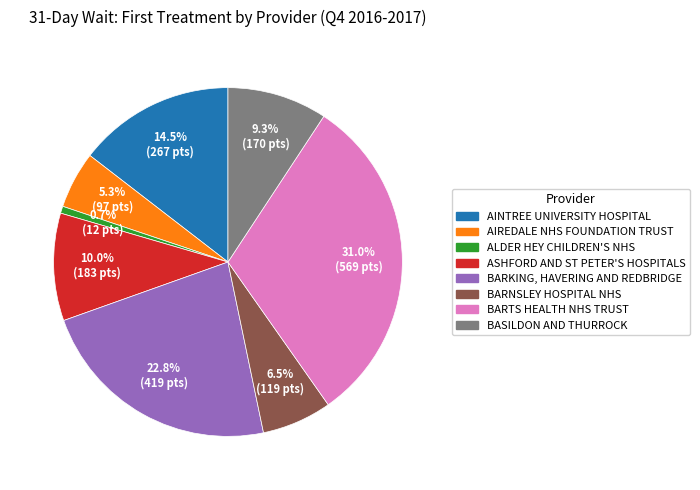

How much of the chart is everything except ASHFORD AND ST PETER'S HOSPITALS?

90.0%